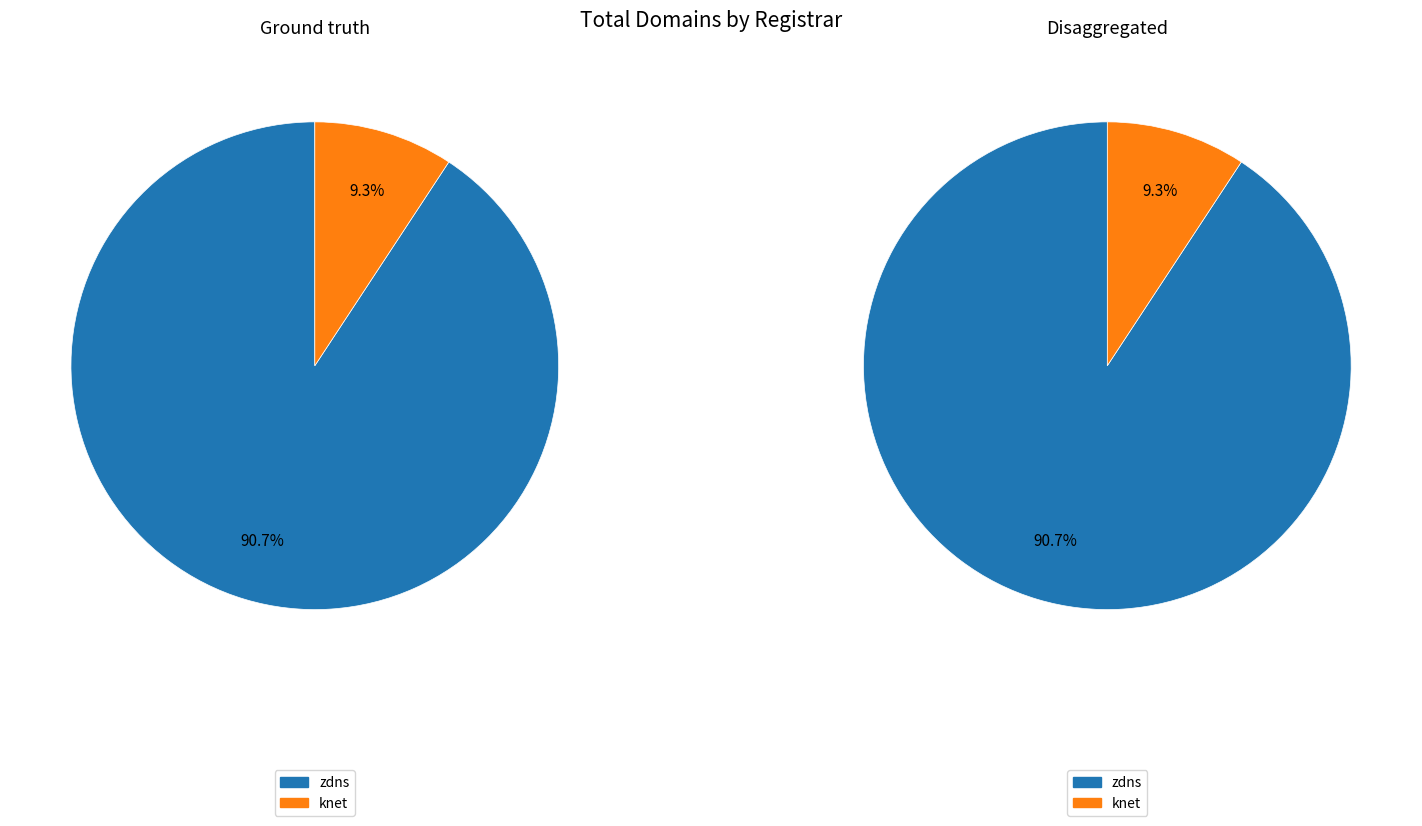

How many segments does this pie chart have?

2